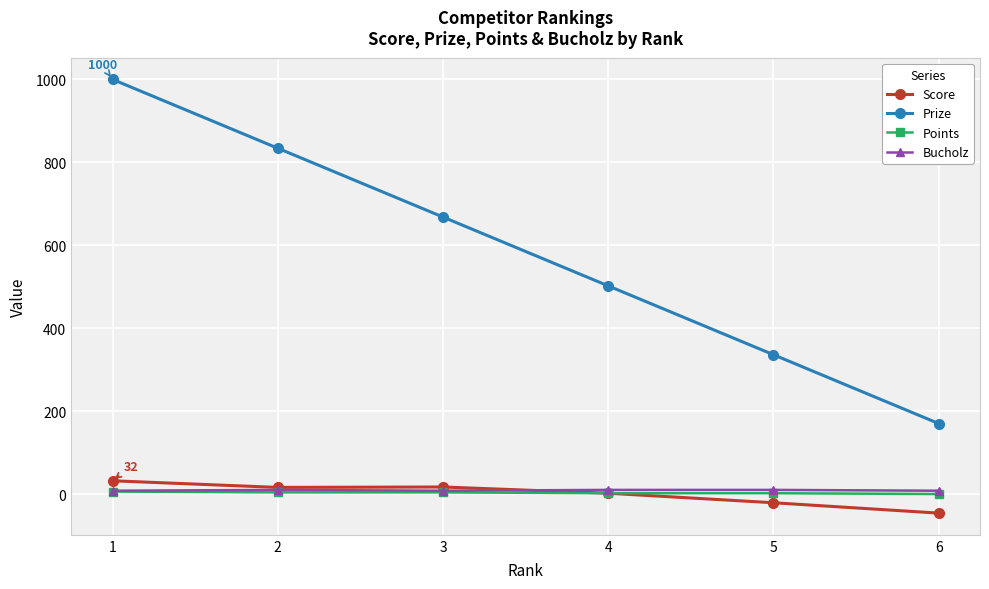

What is the spread (max minus min) of values at 3?

664